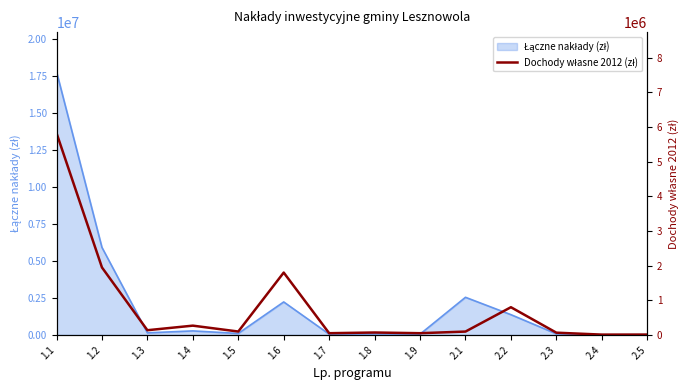

What is the label of the 10th point from the left?

2.1